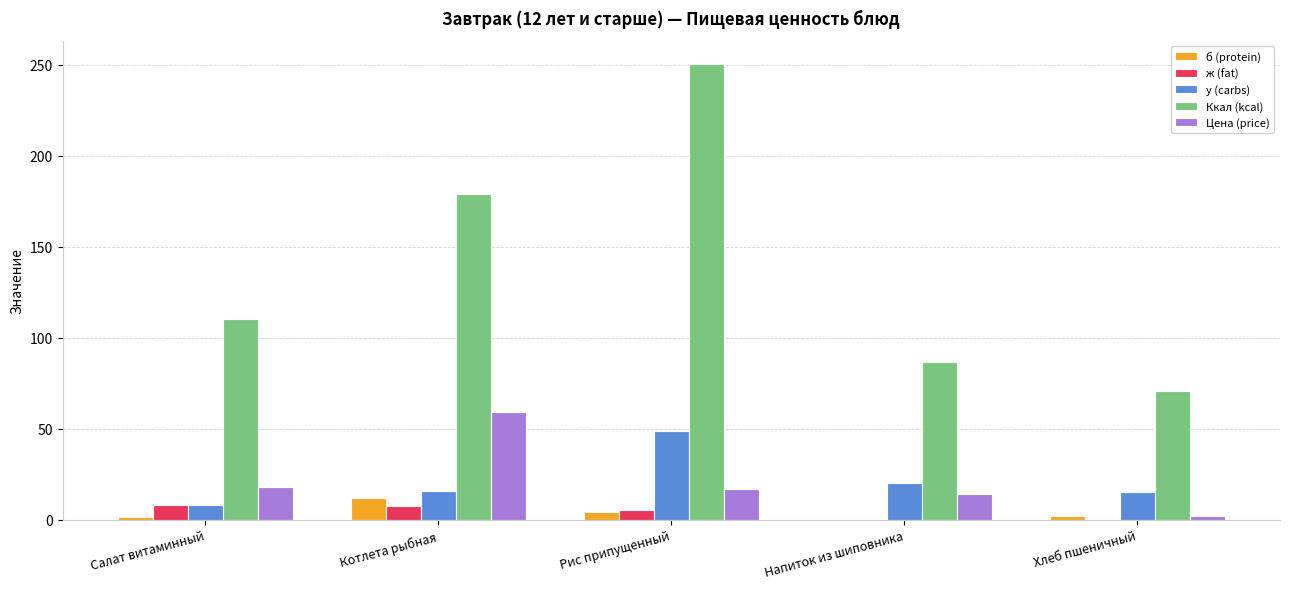

Is it true that ж (fat) equals 8.1 at Салат витаминный?

True